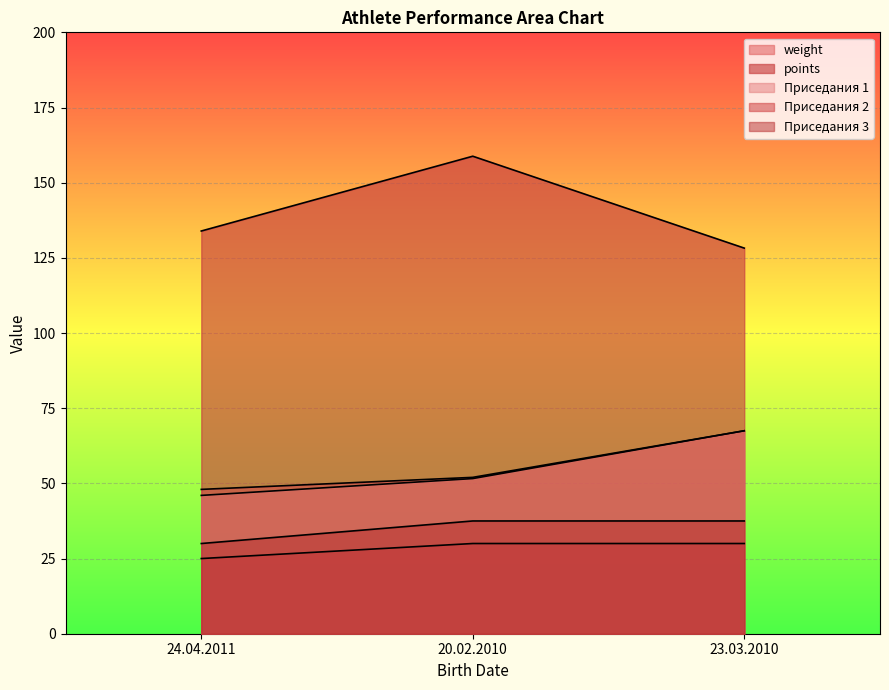

True or false: points has a value of 75.6 at 24.04.2011.

False